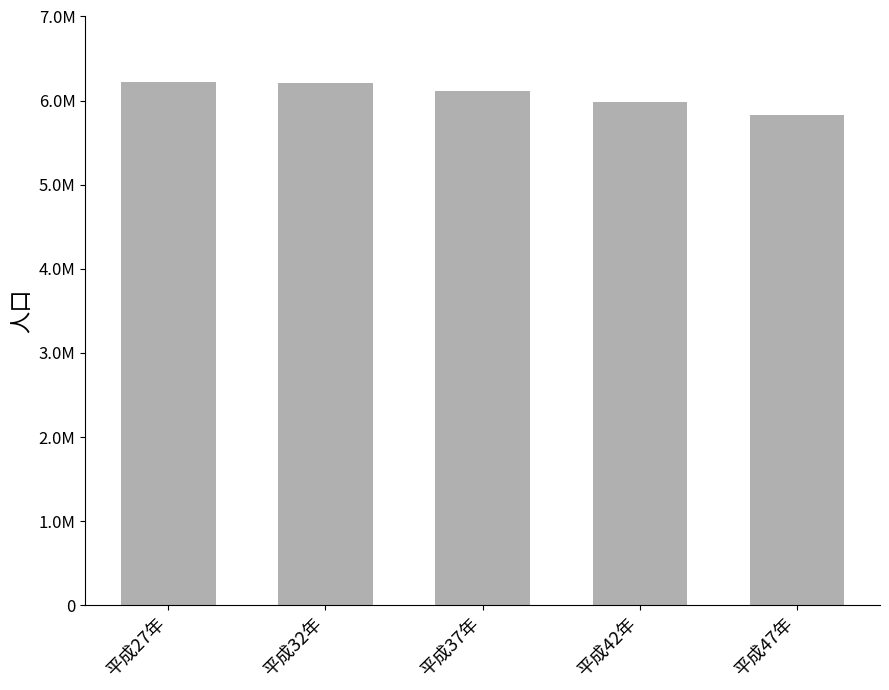

List the labels in order of value, largest first.

平成27年, 平成32年, 平成37年, 平成42年, 平成47年